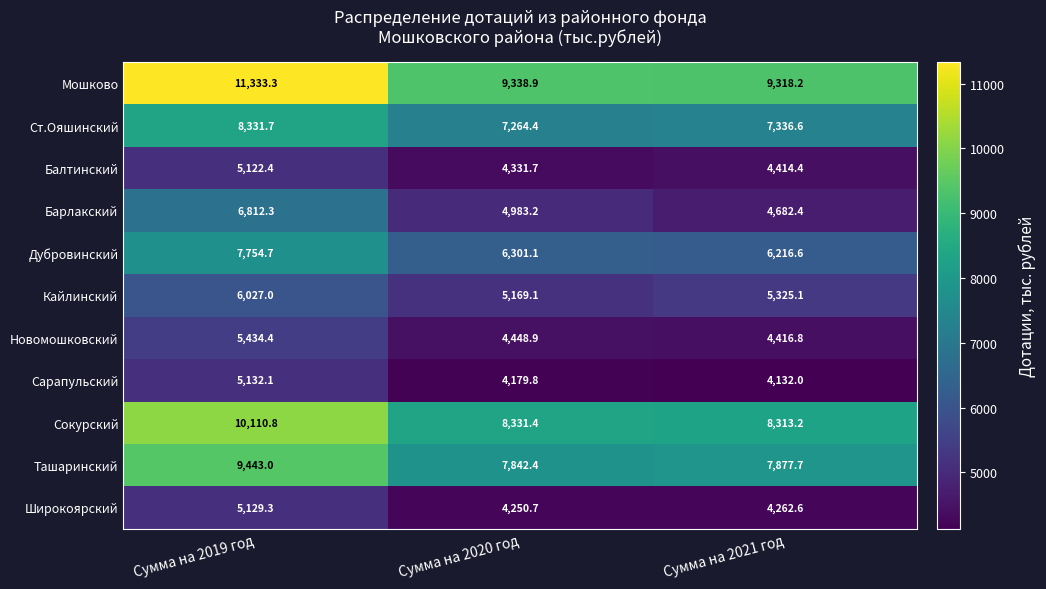

What is the maximum value shown in the chart?

11333.3